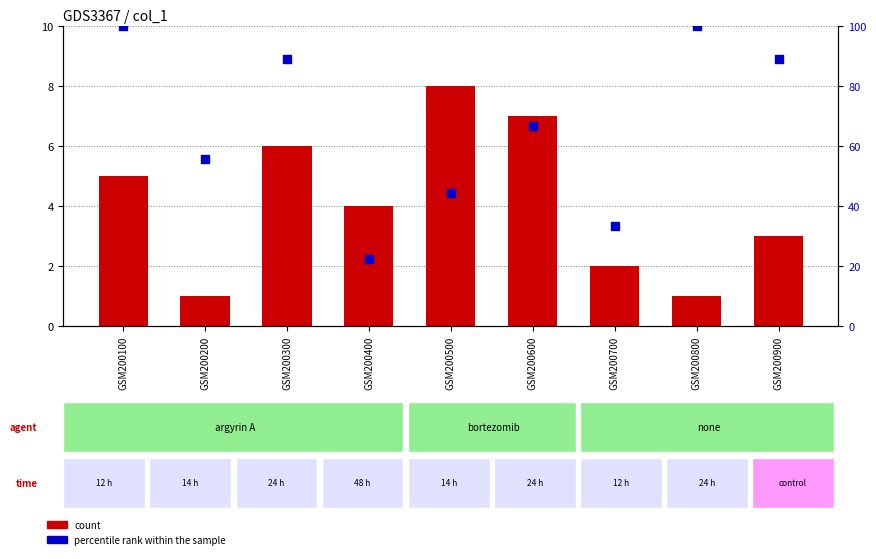

Which series has the largest total across all categories?

percentile rank within the sample